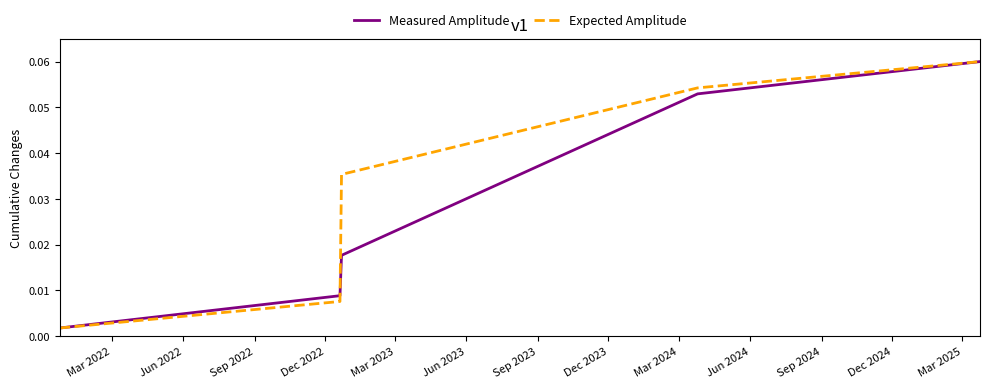

List the series in order of their overall mean, highest first.

Expected Amplitude, Measured Amplitude